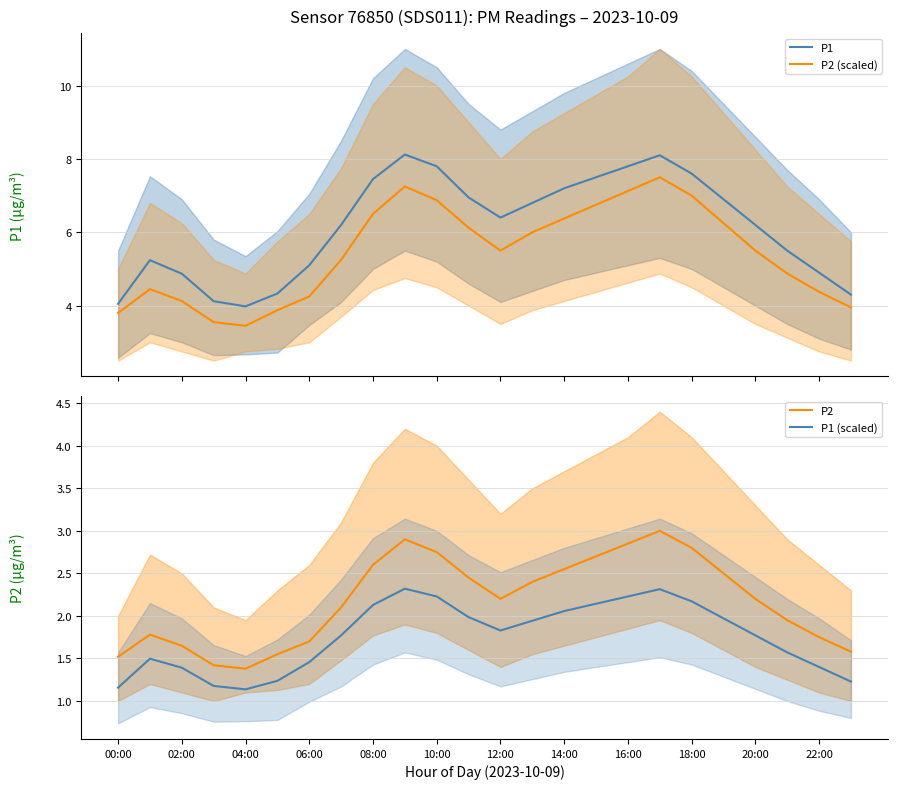

True or false: P1 and P2 (scaled) cross at least once.

False